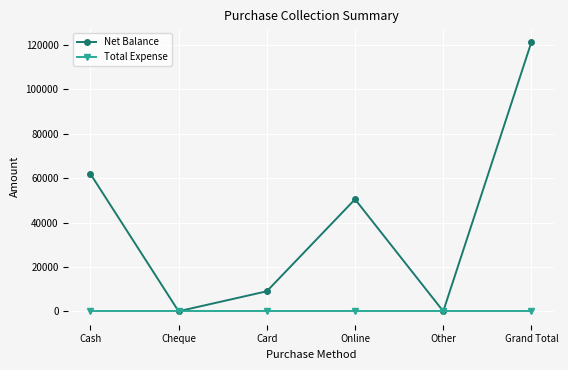

Which category has the highest value across all series?

Grand Total